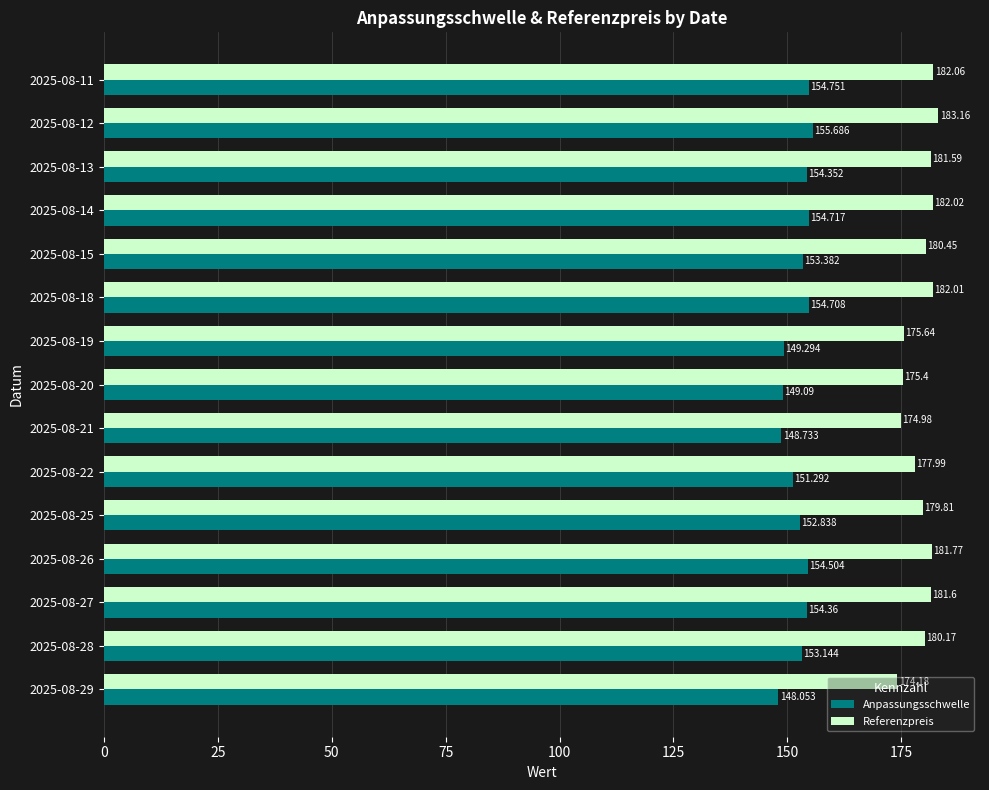

Which series has the largest total across all categories?

Referenzpreis